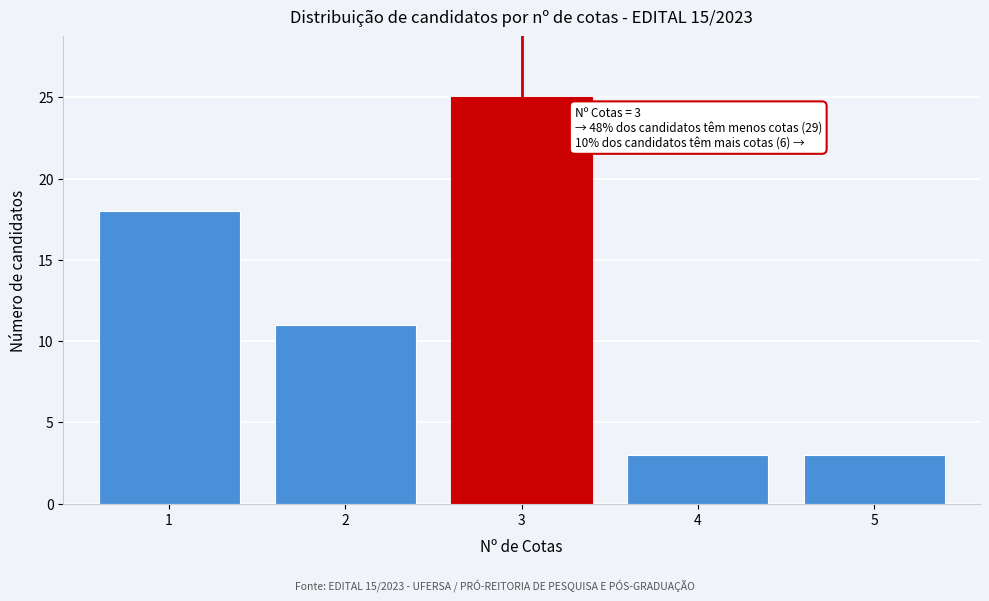

Reading left to right, what are all the values shown in this chart?

1=18	2=11	3=25	4=3	5=3